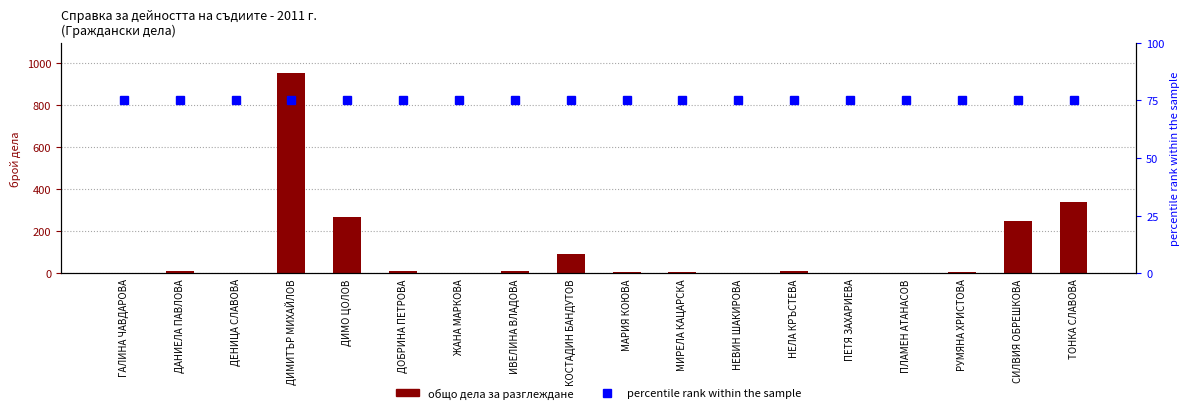

The общо дела за разглеждане series shows 92 at КОСТАДИН БАНДУТОВ. True or false?

True